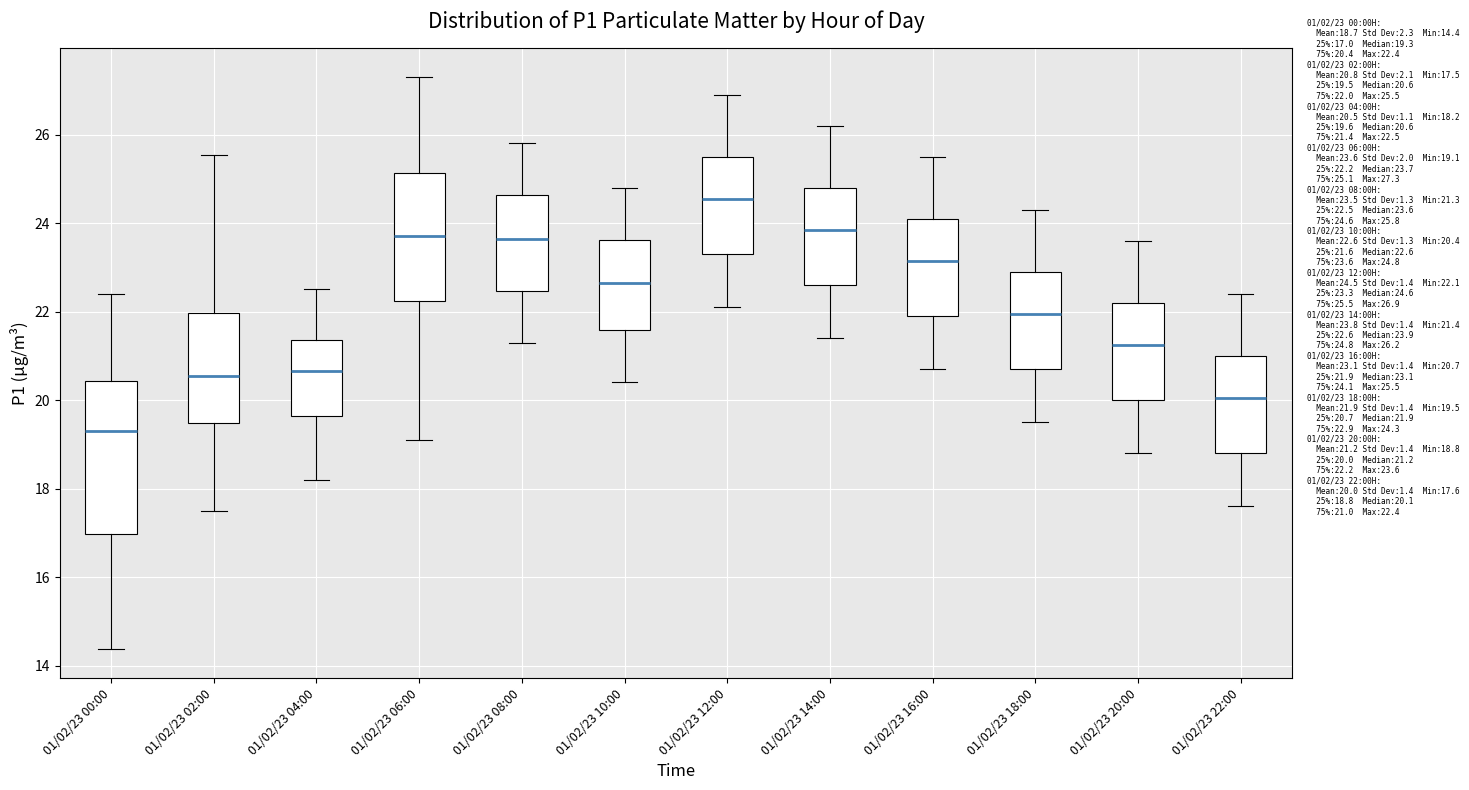

Where does the upper whisker of the box for 01/02/23 16:00 end on the y-axis? The values are not printed on the chart, so give them approximately, as read against the axis.

25.6